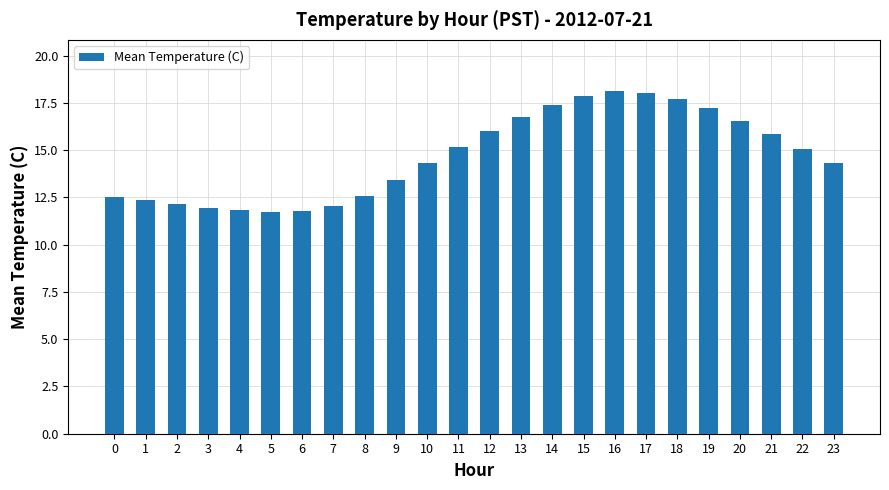

What is the average value?

14.7